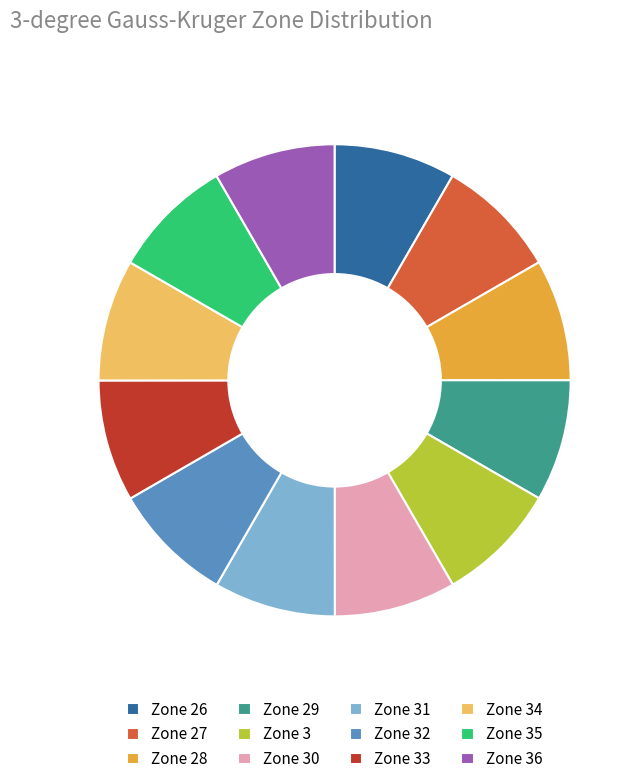

Is it true that Zone 27 is 22% of the pie?

False